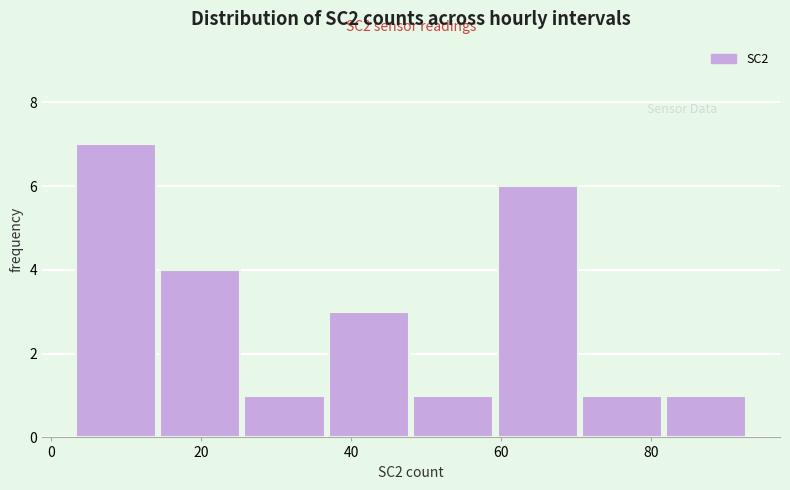

Over which range of the x-axis is the bar tallest?

4 to 14